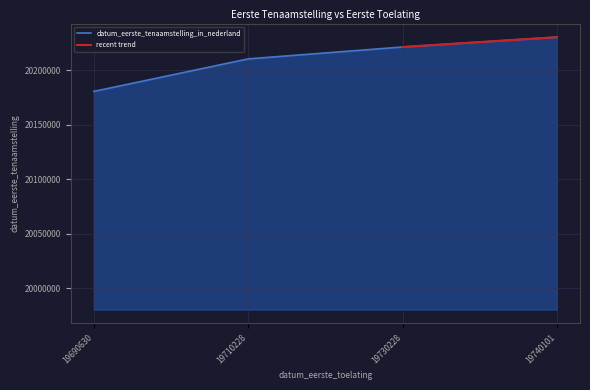

How many categories are shown in the chart?

4